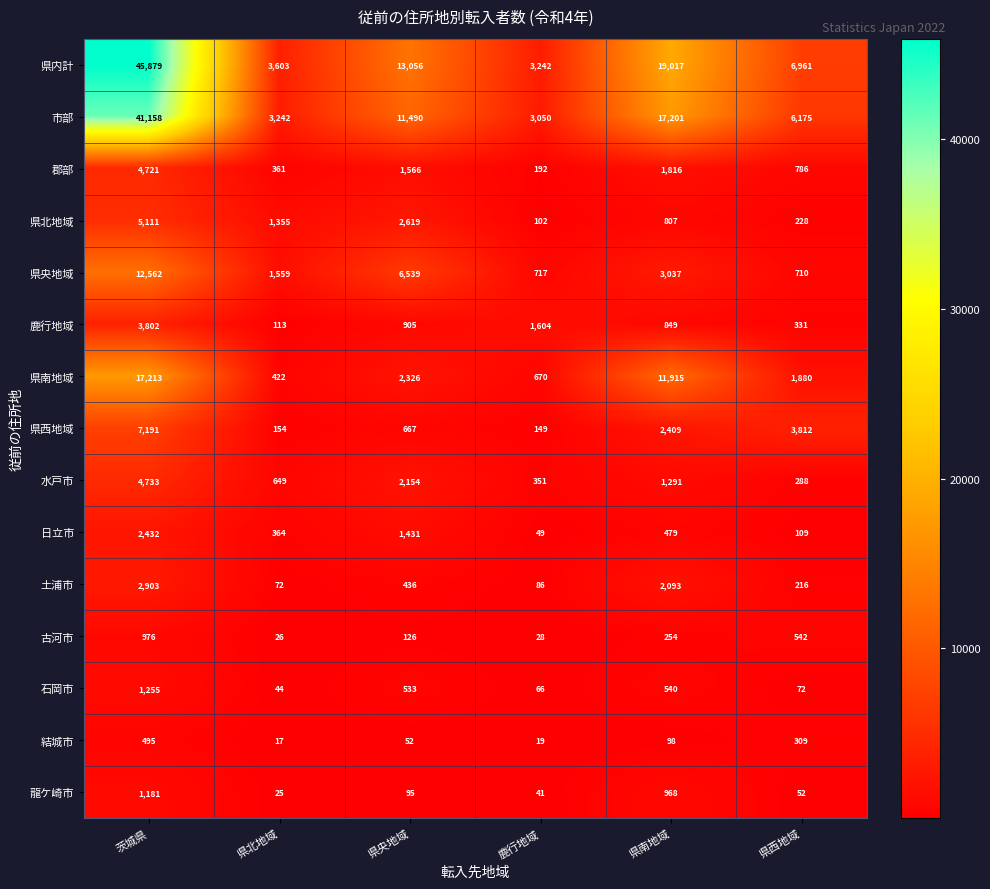

What is the smallest value displayed?

17